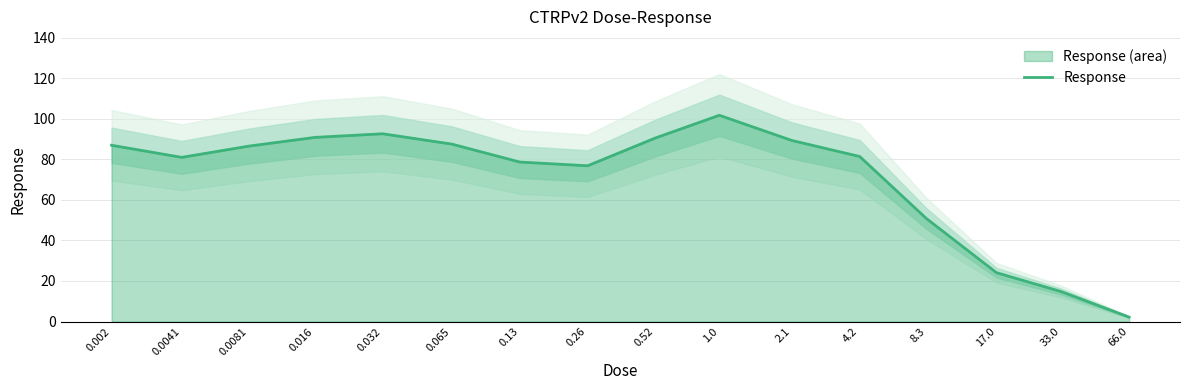

How many values are below 86?

8